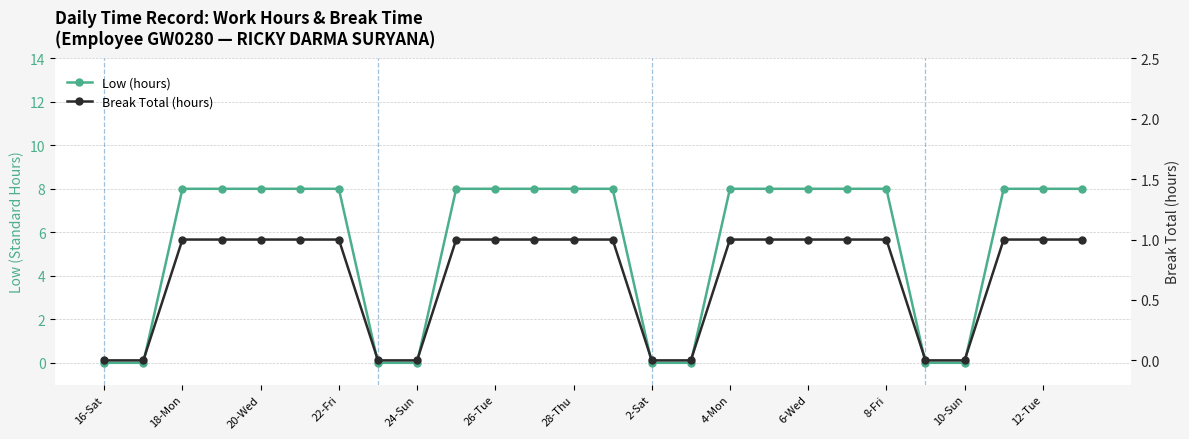

What is the approximate value of Break Total (hours) at 8-Fri?

1